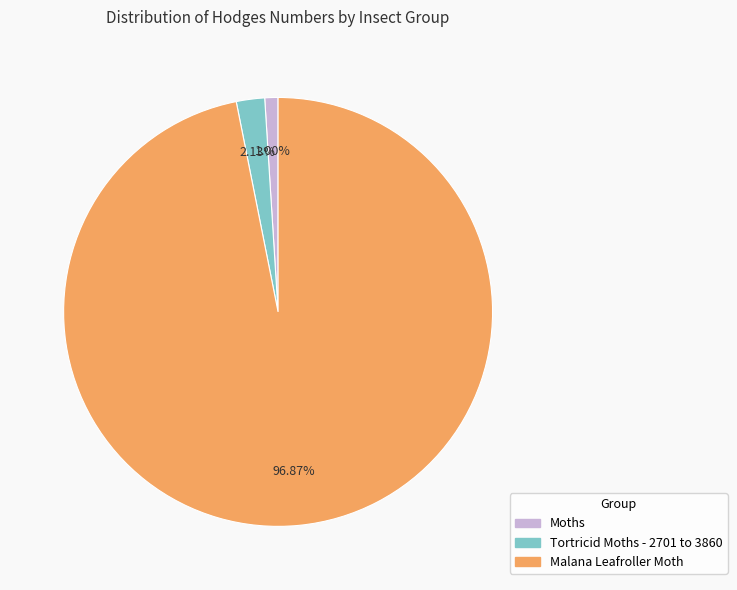

Which category has the smallest portion of the pie?

Moths